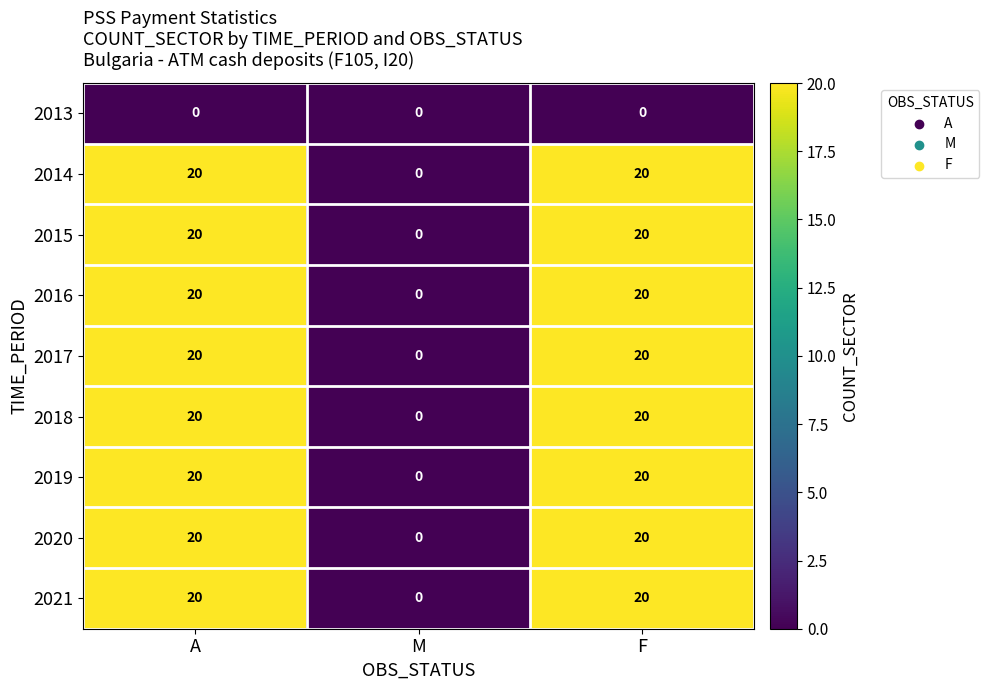

Reading left to right, extract all data points from this chart.

2013: 0	0	0
2014: 20	0	20
2015: 20	0	20
2016: 20	0	20
2017: 20	0	20
2018: 20	0	20
2019: 20	0	20
2020: 20	0	20
2021: 20	0	20